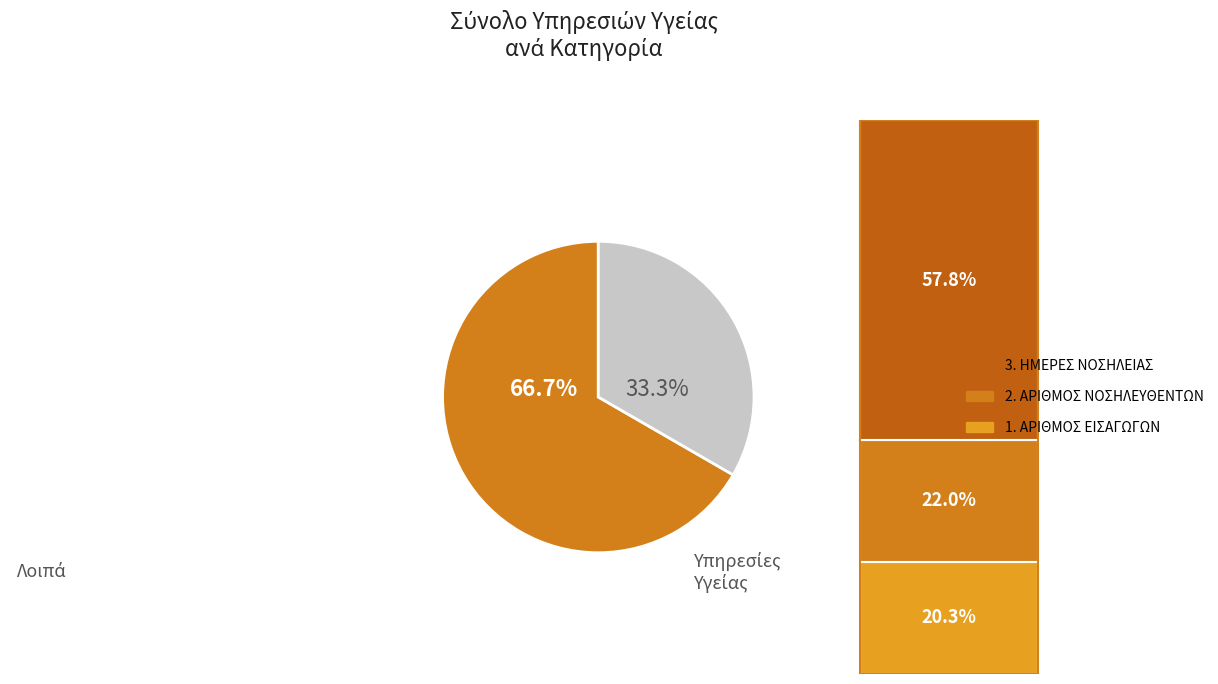

To the nearest percent, what is the average slice percentage?

50%